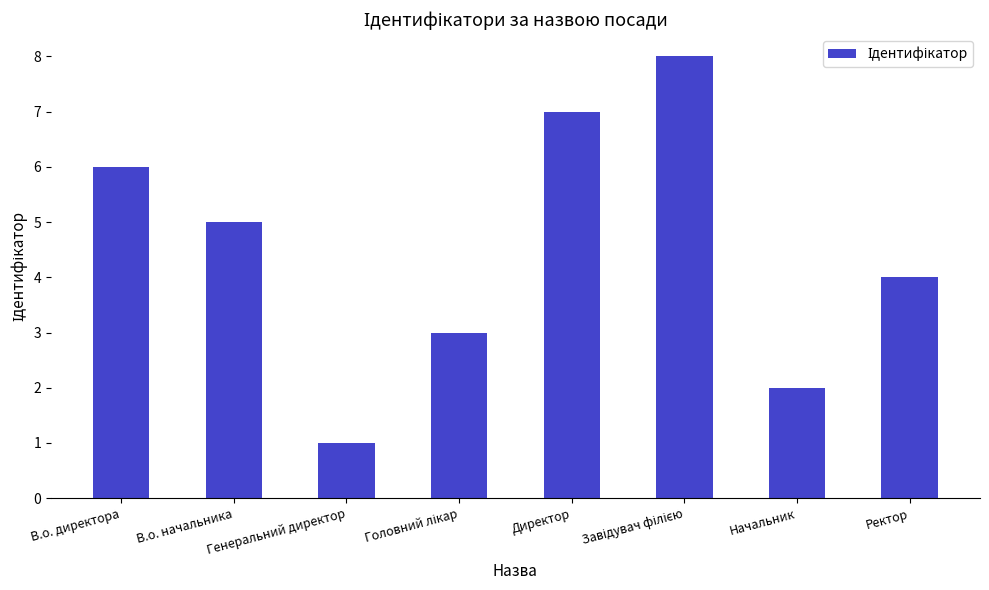

What is the minimum value shown in the chart?

1